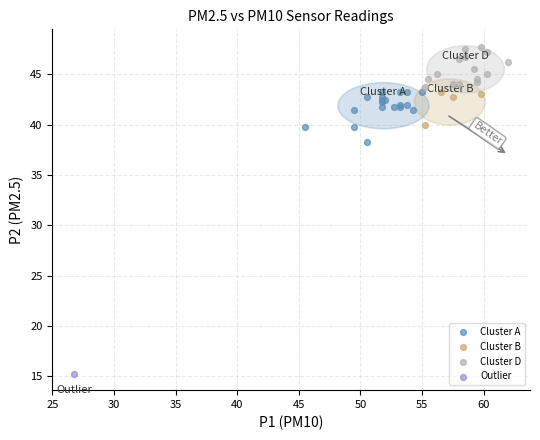

What are all the series names shown in the legend?

Cluster A, Cluster B, Cluster D, Outlier